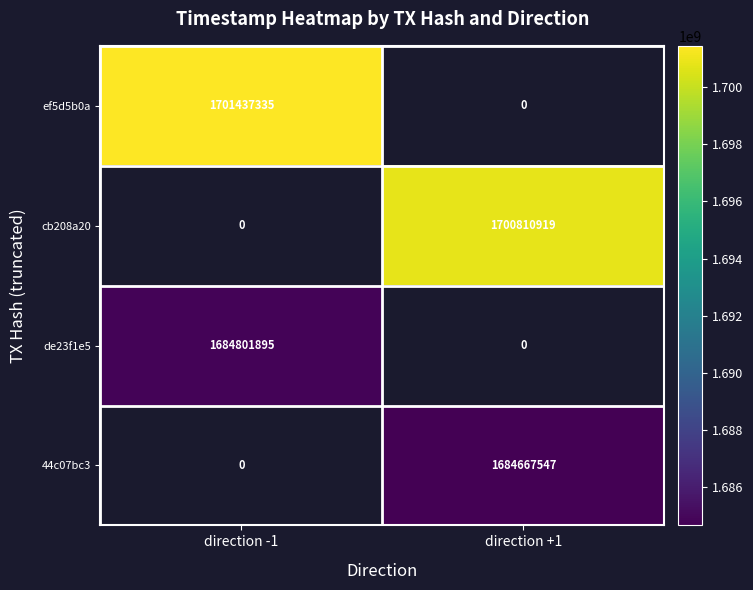

True or false: cb208a20 has a value of 1700810919 at direction +1.

True